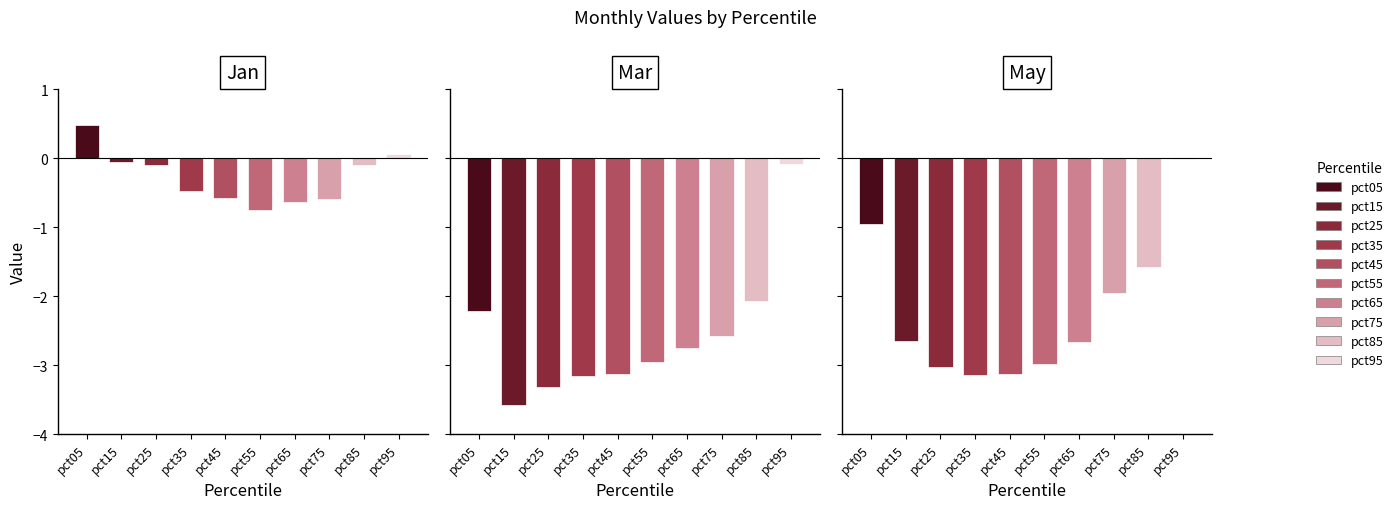

List the labels in order of Mar value, largest first.

pct95, pct85, pct05, pct75, pct65, pct55, pct45, pct35, pct25, pct15